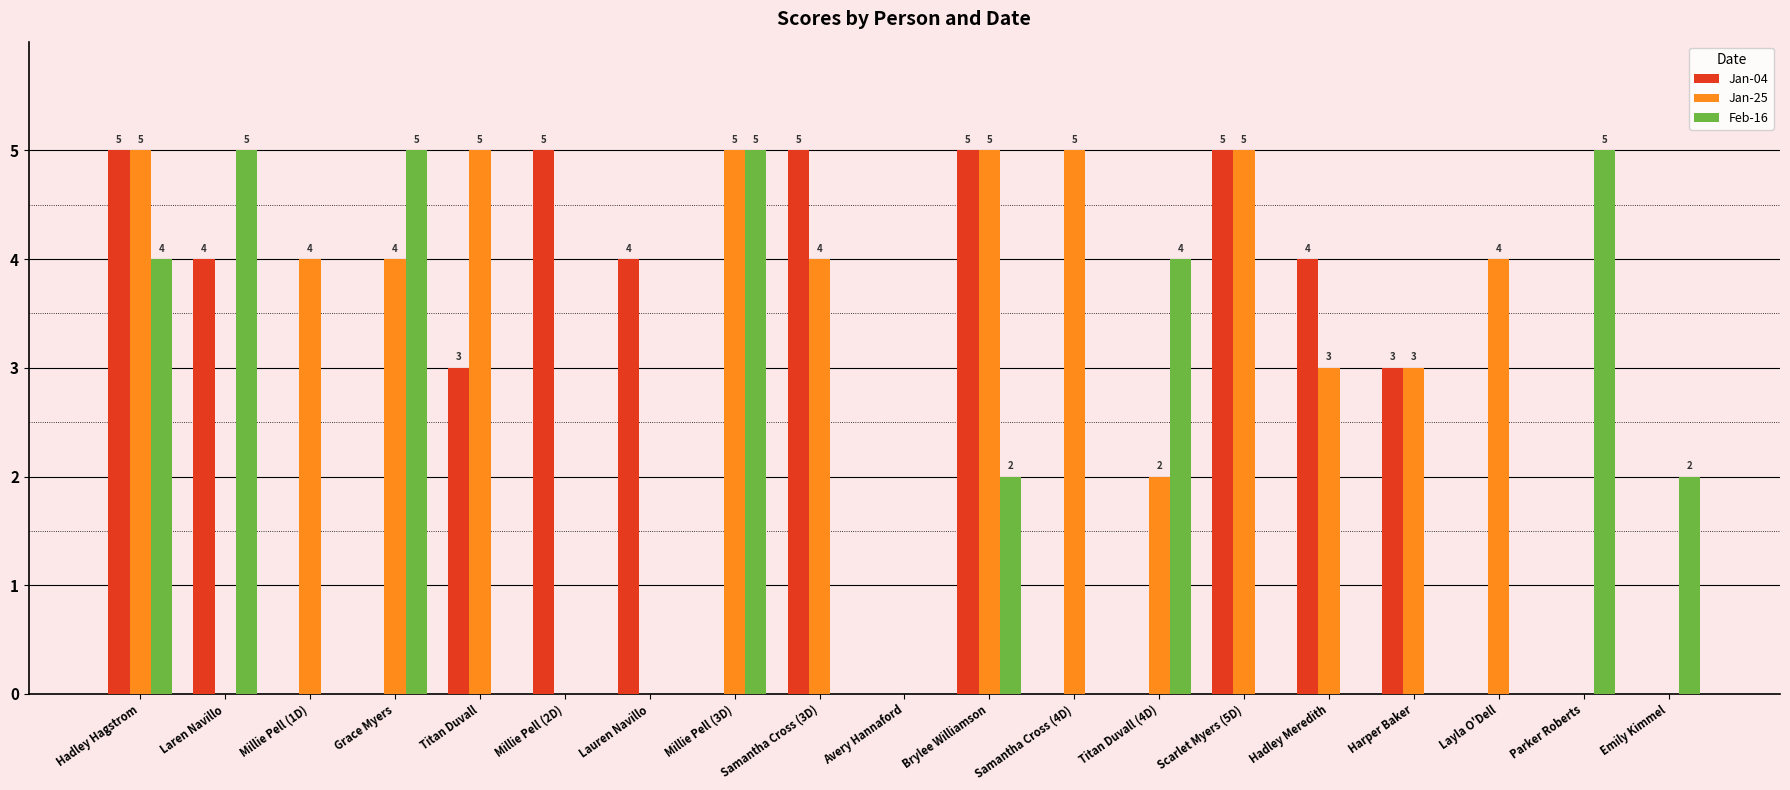

The value of Jan-04 at Laren Navillo is 6. True or false?

False